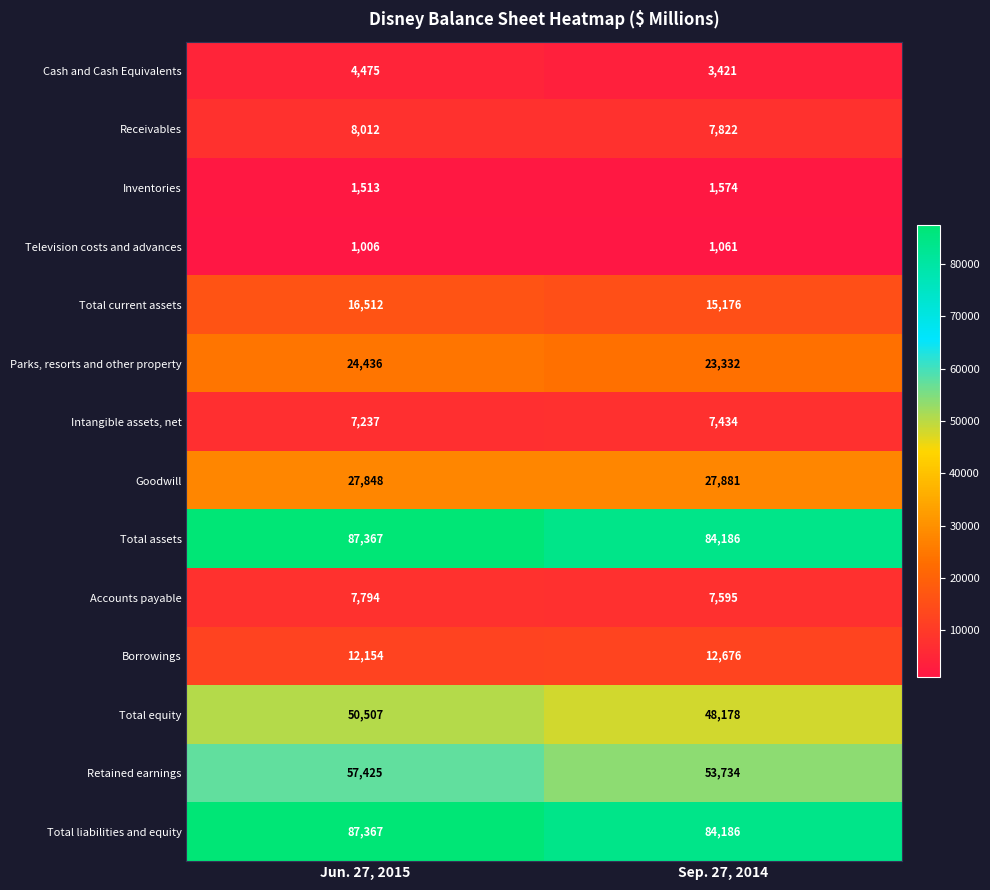

How many distinct data groups are displayed?

14